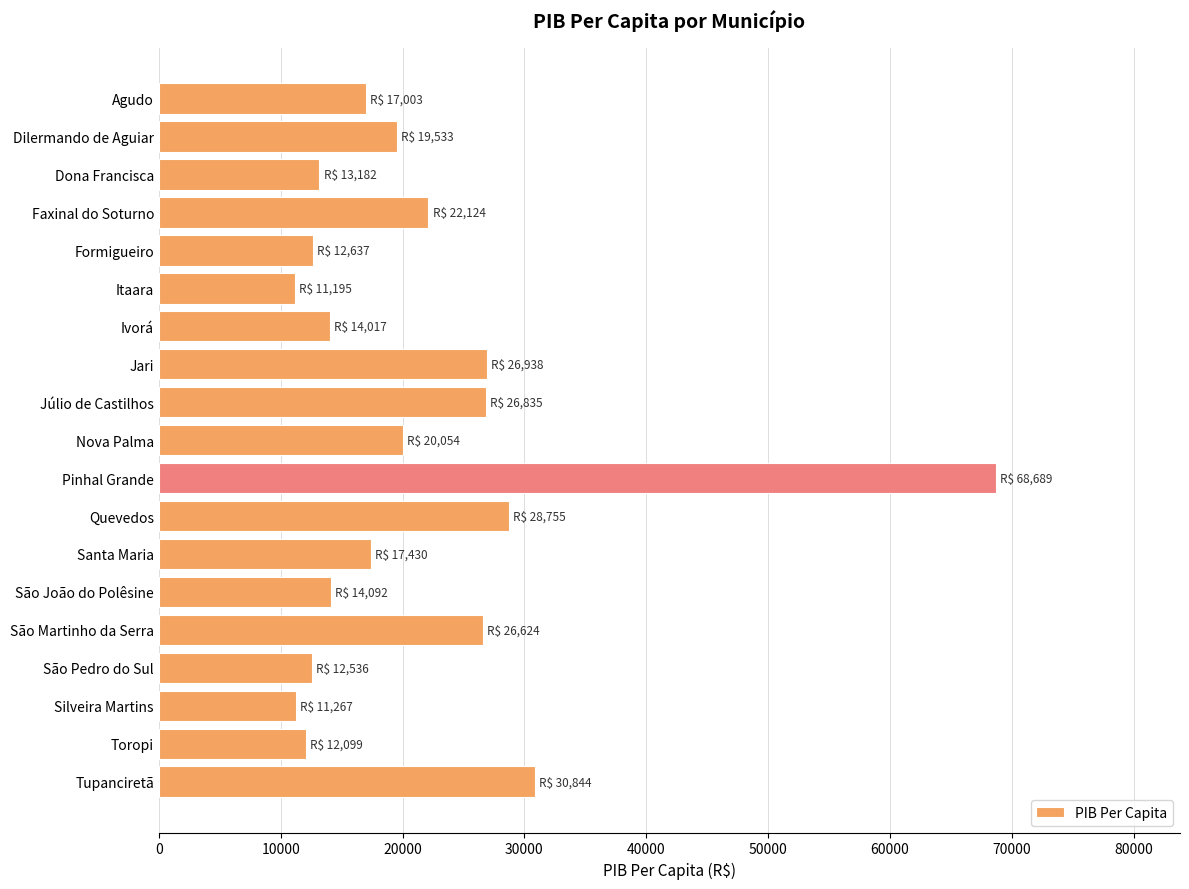

Where is the data nearest to the value 39941?

Tupanciretã